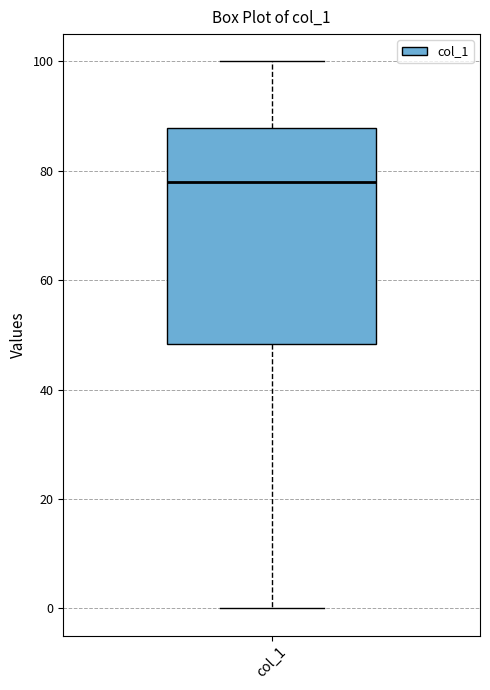

Read this box plot against the y-axis: the position of the median line, the range covered by the box, and the ends of both whiskers. The values are not printed on the chart, so give them approximately, as read against the axis.

median 78, box 48 to 88, whiskers 0 to 100